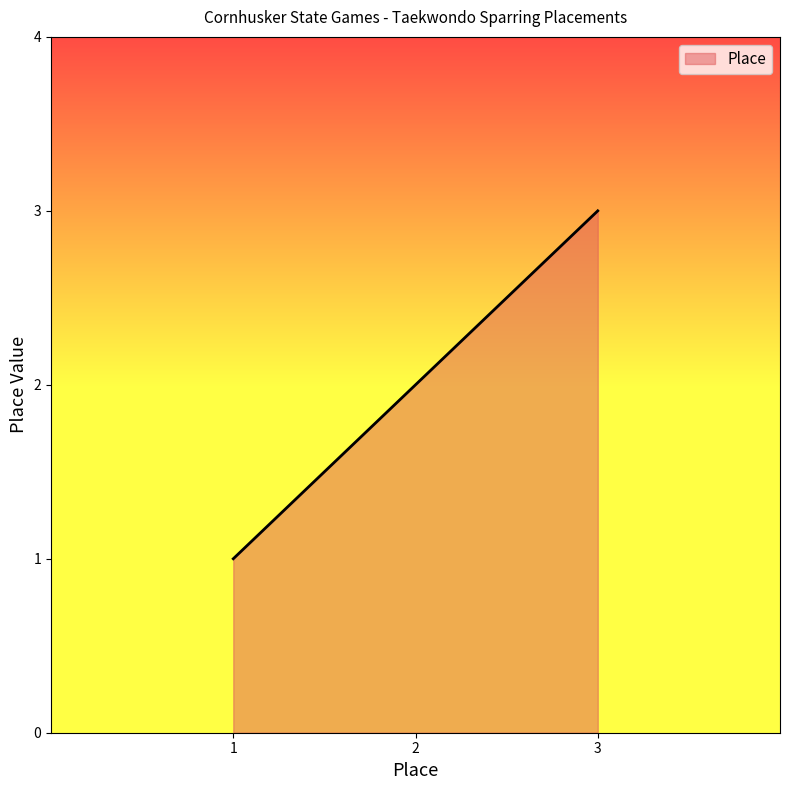

The chart shows a value of 2 at 2. True or false?

True